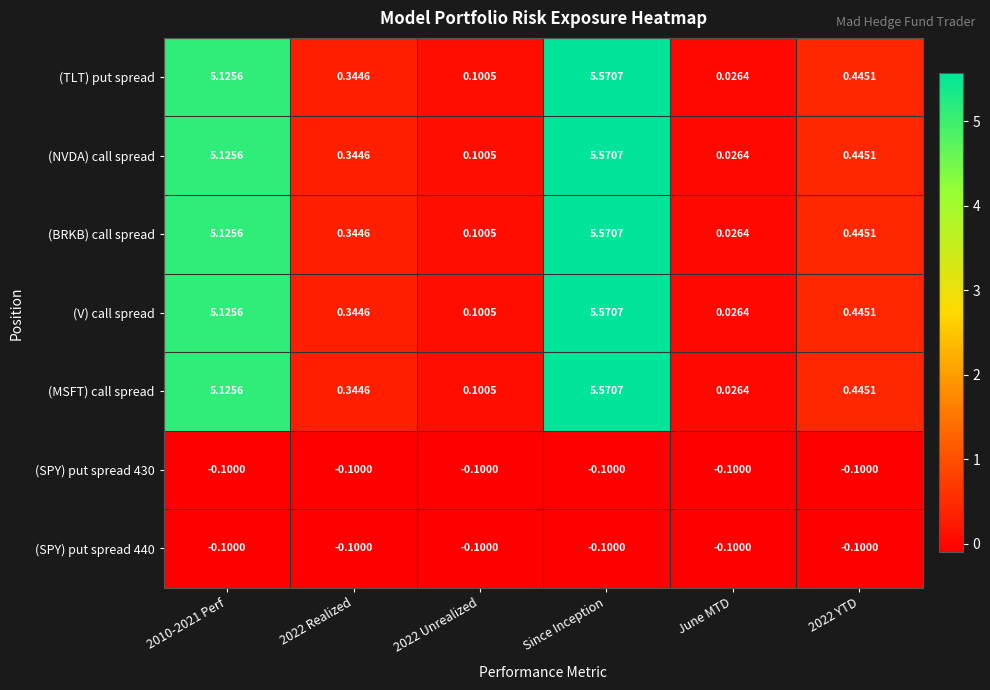

What is the total value across all series at June MTD?

-0.1